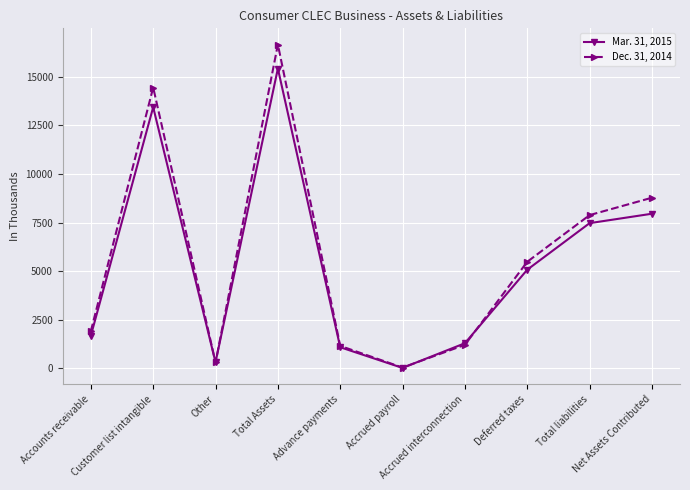

Rank the series by their maximum value, from lowest to highest.

Mar. 31, 2015, Dec. 31, 2014